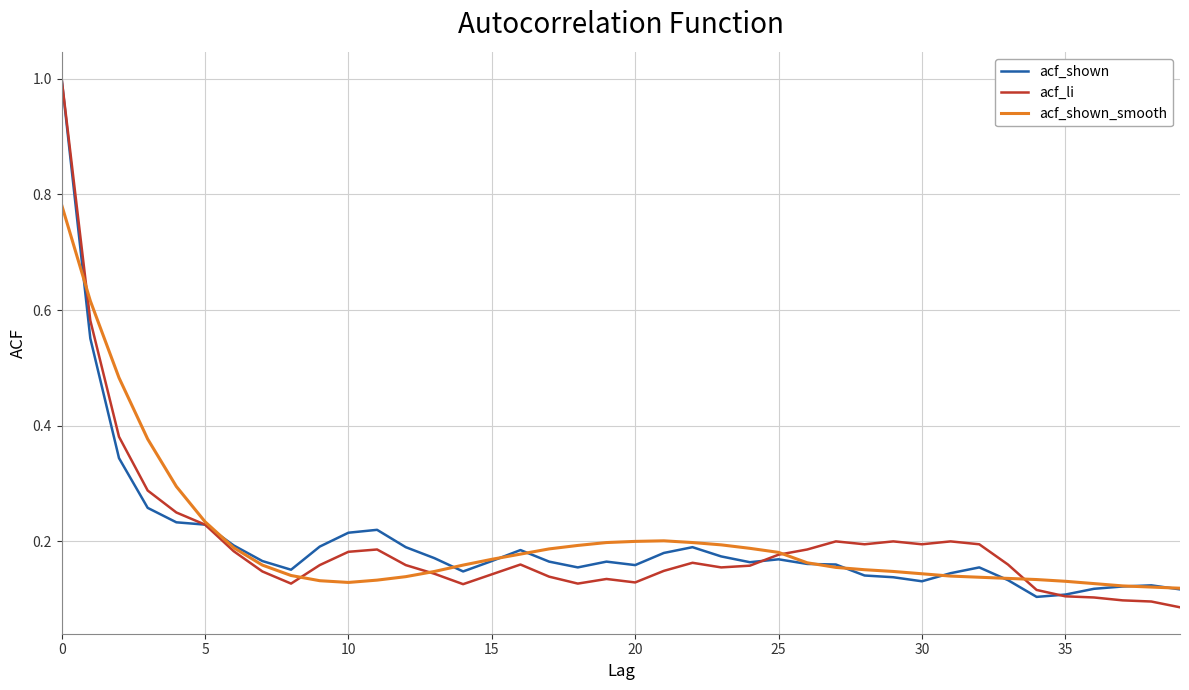

What is the maximum value for acf_shown?

1.0